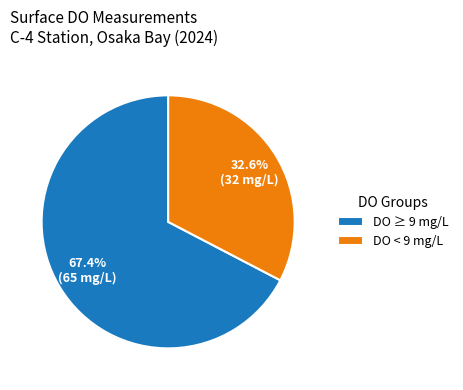

To the nearest percent, what is the difference between the largest and smallest slice percentages?

35%